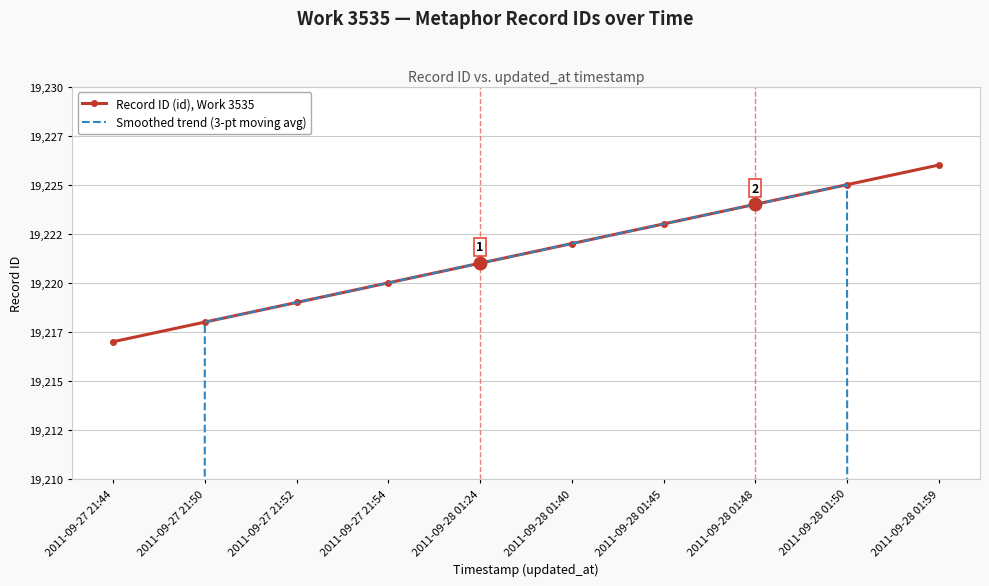

At which label does Smoothed trend (3-pt moving avg) first exceed 19221?

2011-09-28 01:40